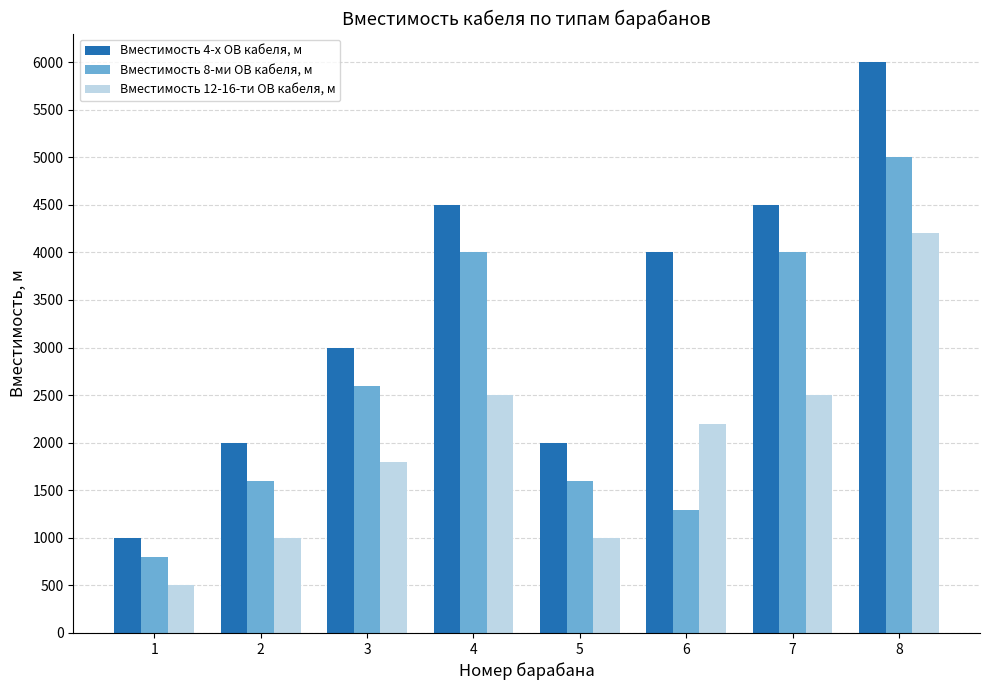

How many groups of bars are there?

8